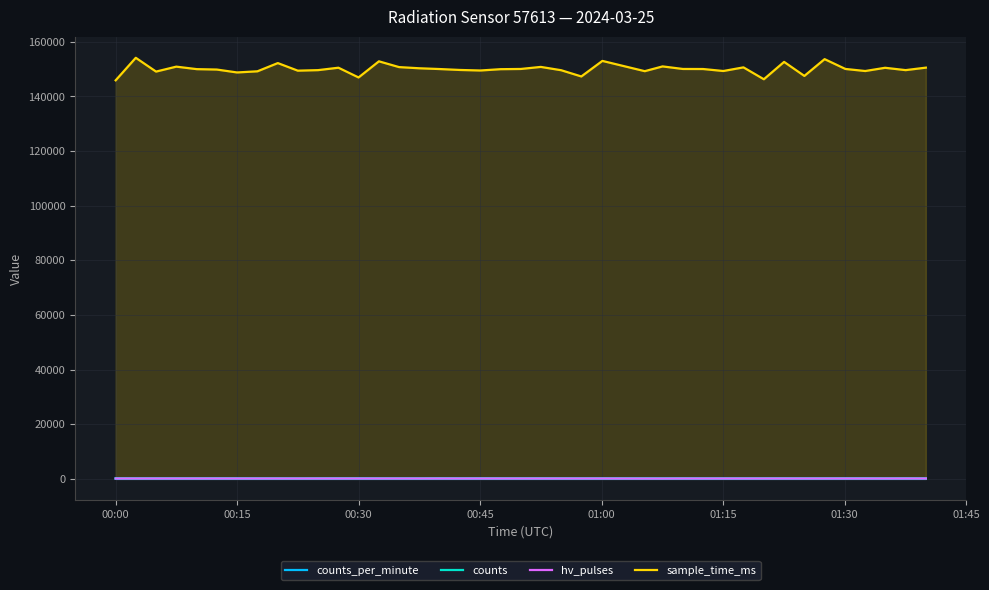

Which series has the largest range (max minus min)?

sample_time_ms